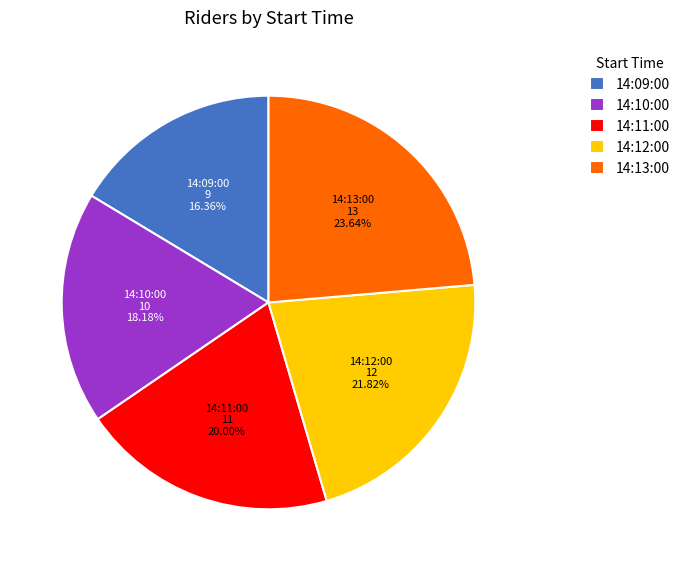

To the nearest percent, what portion does 14:12:00 represent?

22%